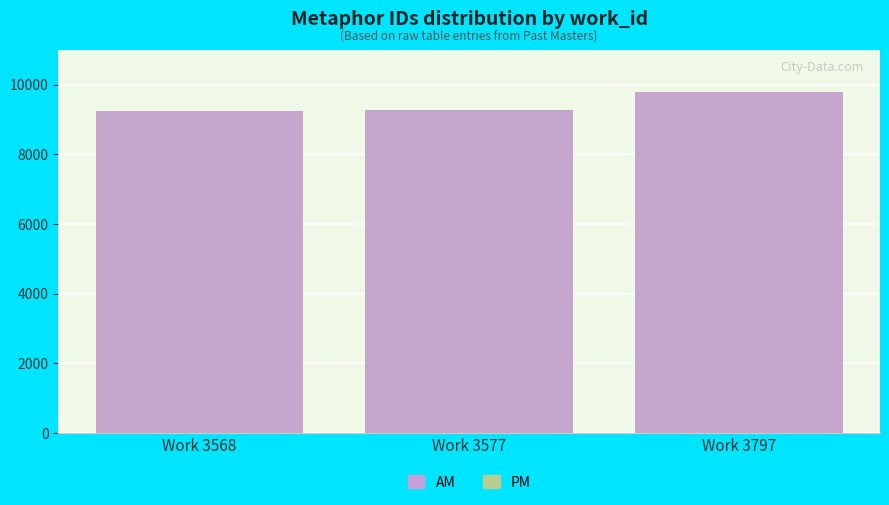

At Work 3577, list the series in order from largest to smallest.

PM, AM